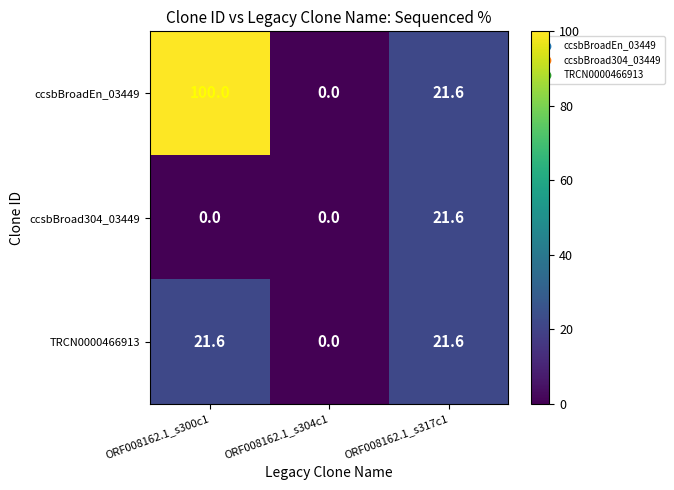

What is the difference between the maximum and minimum values in the ccsbBroad304_03449 series?

21.6